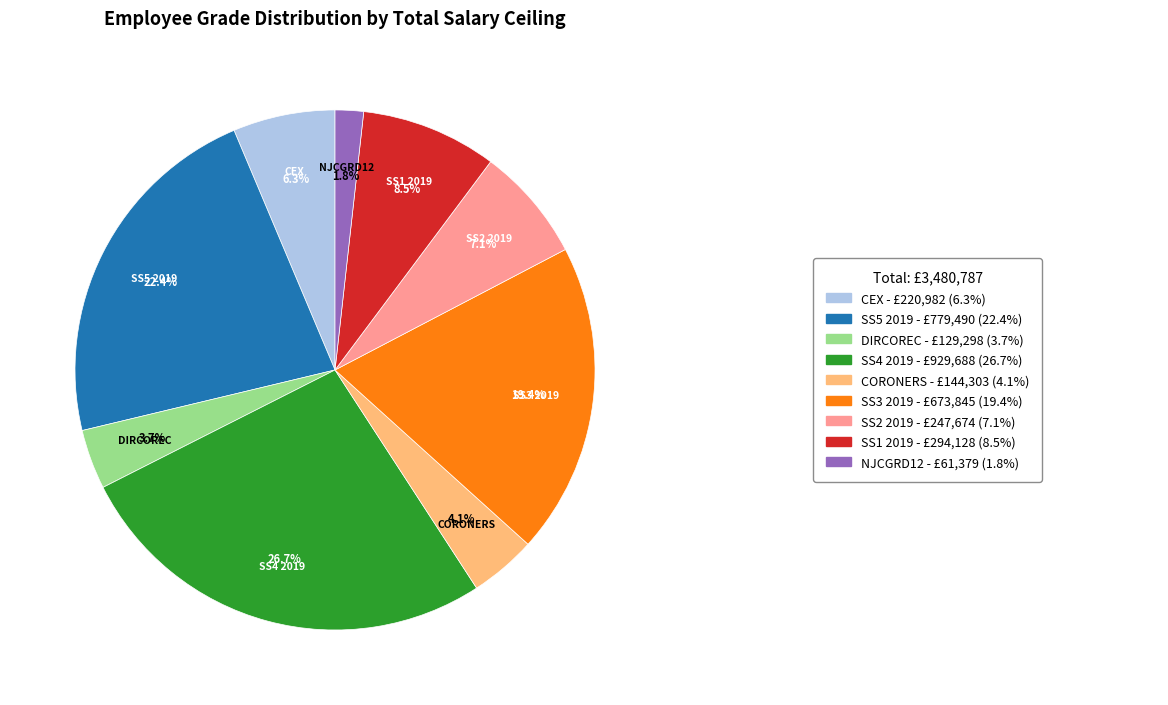

Is there a majority slice in this chart?

No